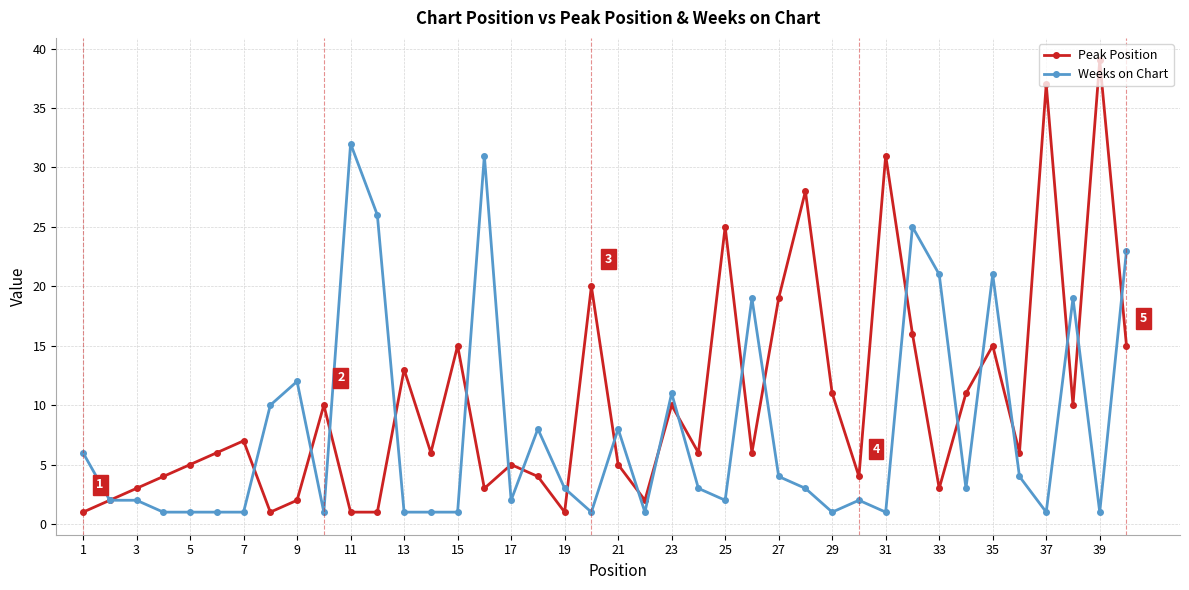

Reading left to right, extract all data points from this chart.

Peak Position: 1	2	3	4	5	6	7	1	2	10	1	1	13	6	15	3	5	4	1	20	5	2	10	6	25	6	19	28	11	4	31	16	3	11	15	6	37	10	39	15
Weeks on Chart: 6	2	2	1	1	1	1	10	12	1	32	26	1	1	1	31	2	8	3	1	8	1	11	3	2	19	4	3	1	2	1	25	21	3	21	4	1	19	1	23